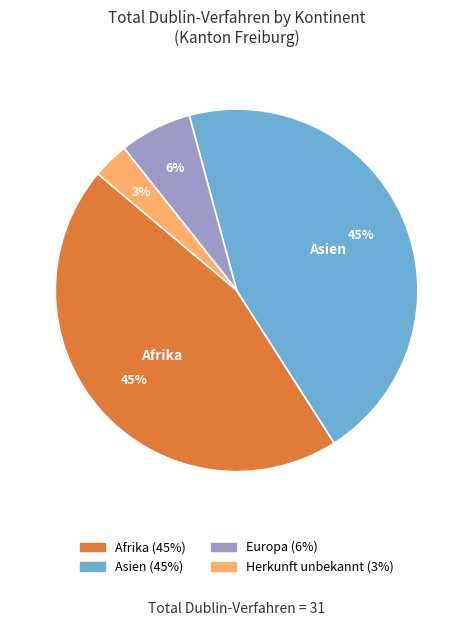

To the nearest percent, what is the average slice percentage?

25%